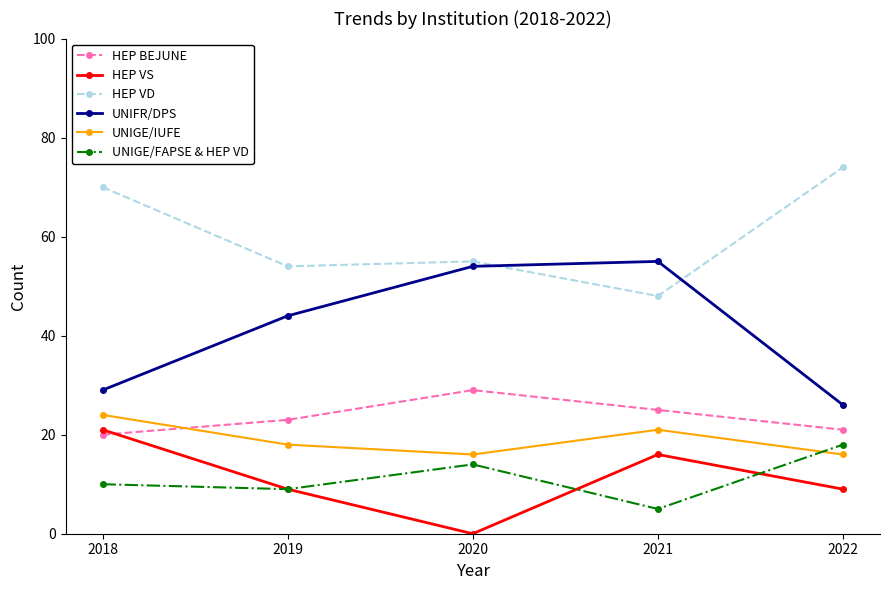

What is the sum of the UNIGE/FAPSE & HEP VD values at 2022 and 2018?

28